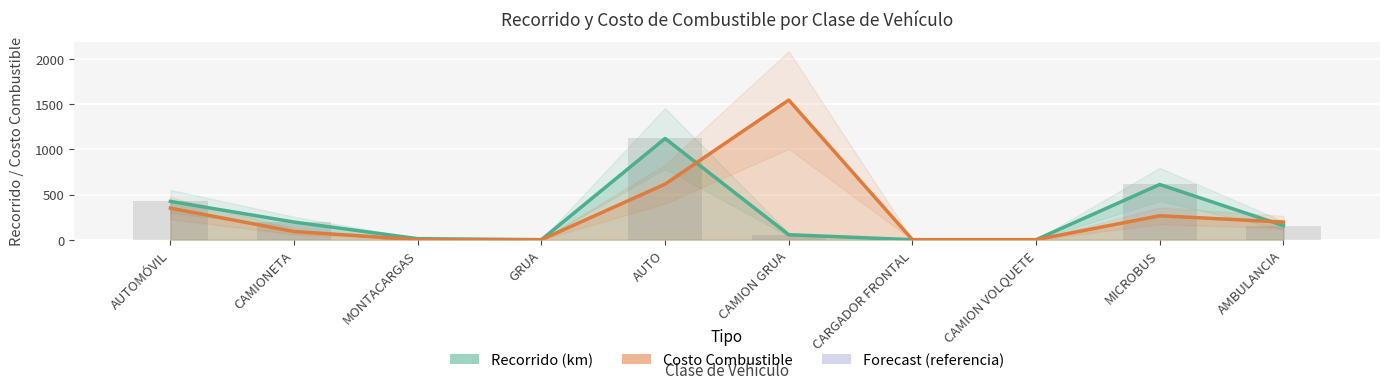

List the series in order of their overall mean, lowest first.

Recorrido (km), Costo Combustible (S/.)